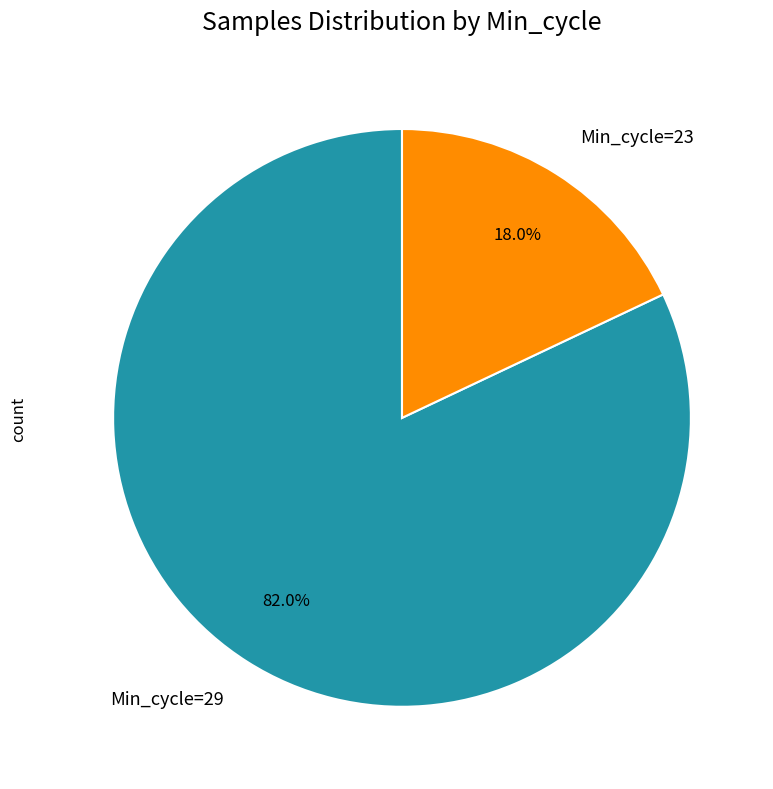

Which slice is the largest?

Min_cycle=29